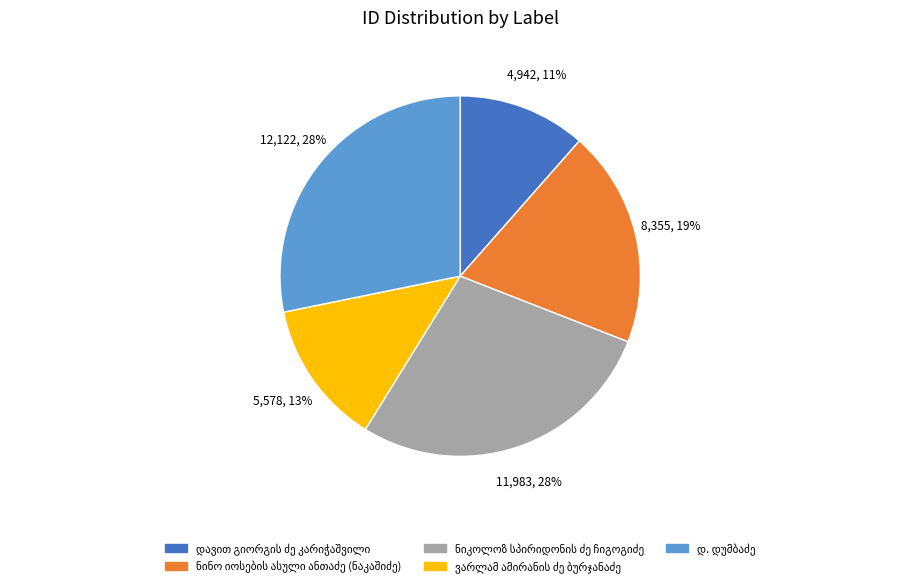

Does any single category account for the majority?

No